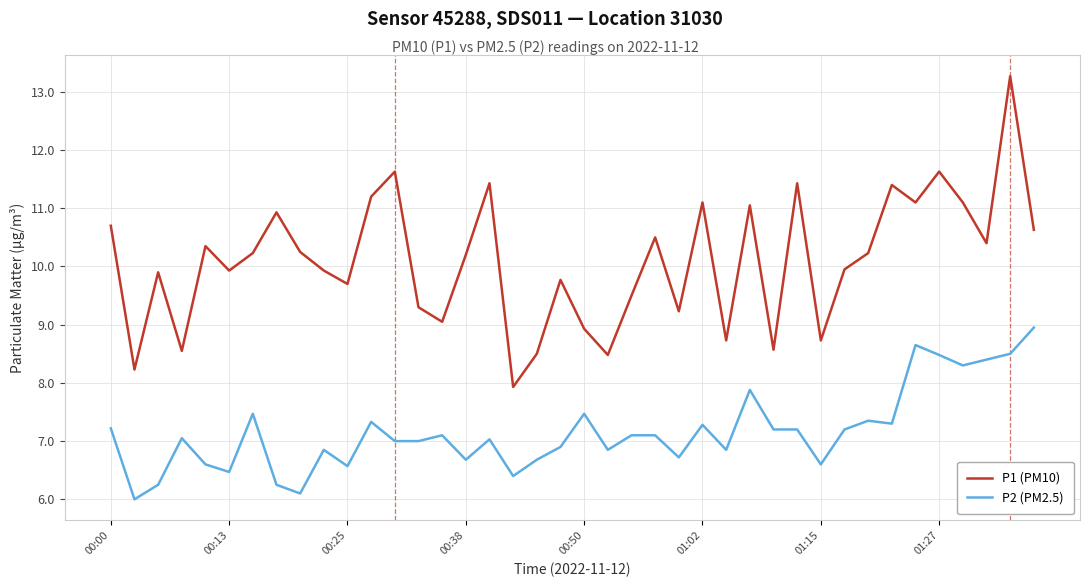

True or false: P1 (PM10) and P2 (PM2.5) intersect in this chart.

False